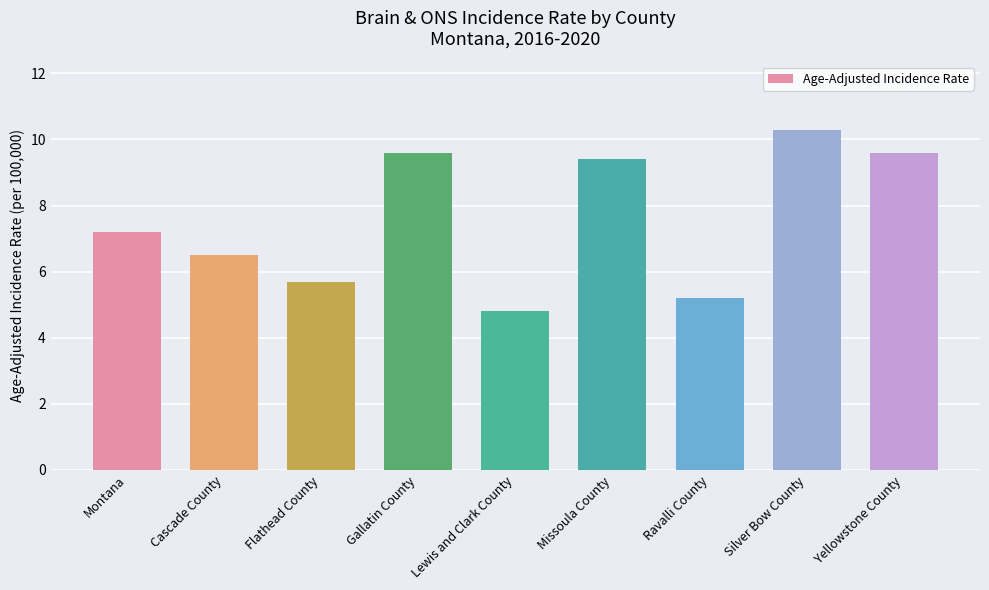

What is the change in value from Cascade County to Lewis and Clark County?

-1.7